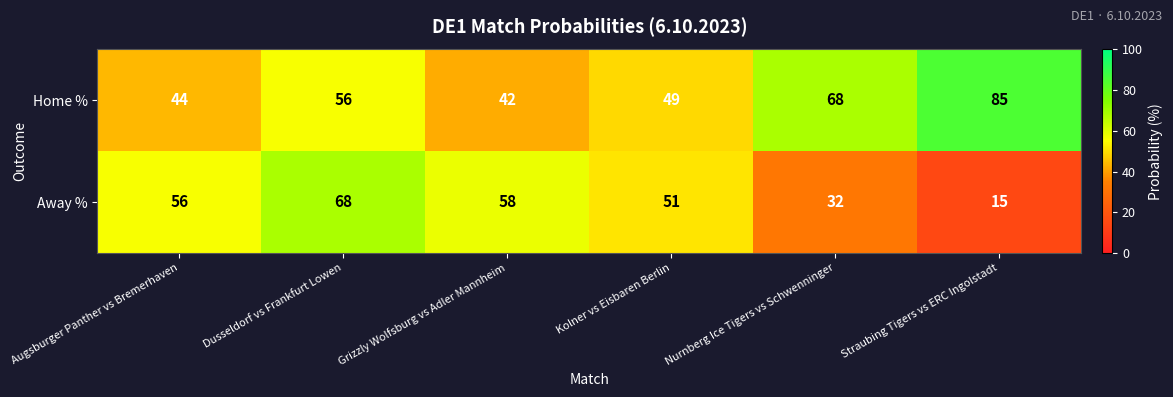

At which label does Home % reach its minimum?

Grizzly Wolfsburg vs Adler Mannheim